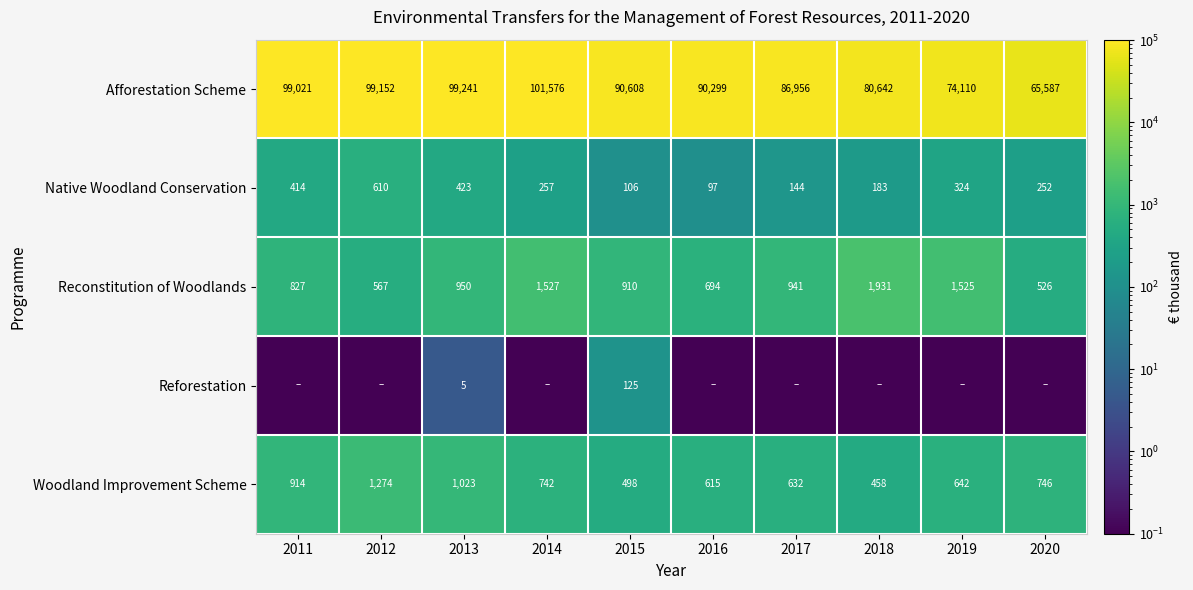

Where does the Woodland Improvement Scheme series first go above 742?

2011